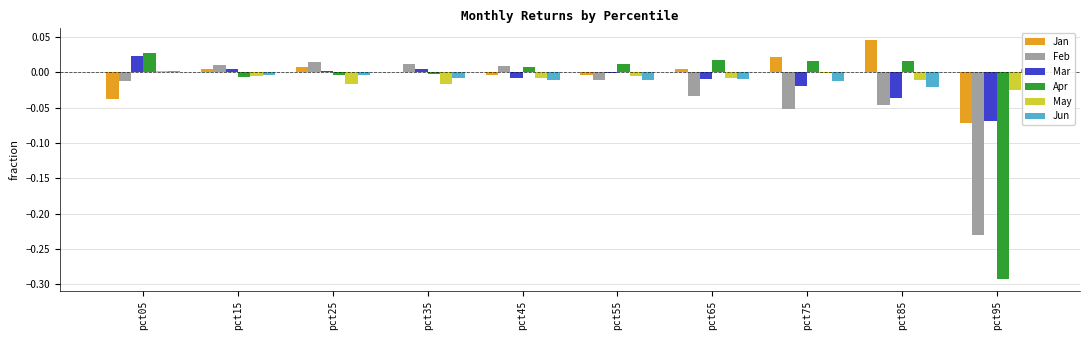

Is the value of Apr at pct75 greater than the value of Jun at pct95?

Yes